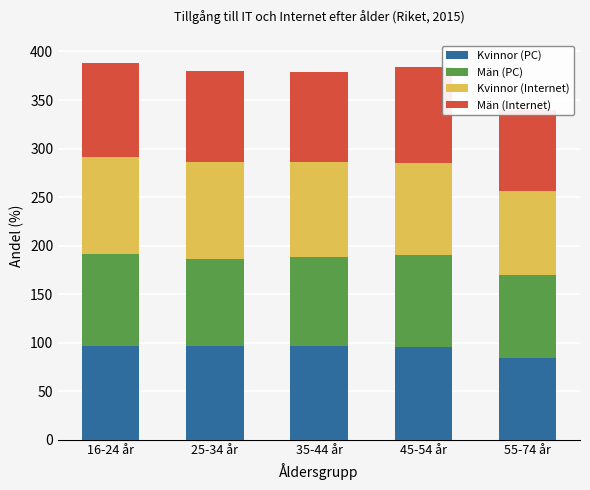

What is the label of the 2nd bar from the right?

45-54 år